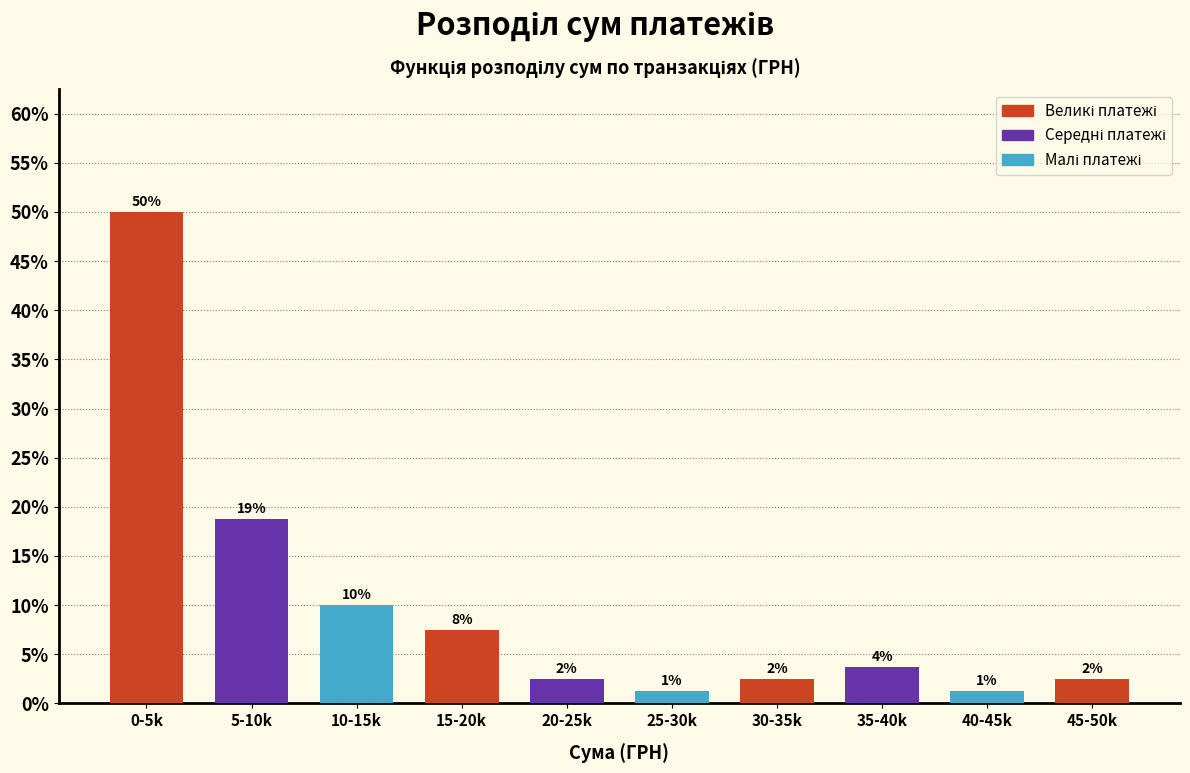

Does the chart contain any negative values?

No